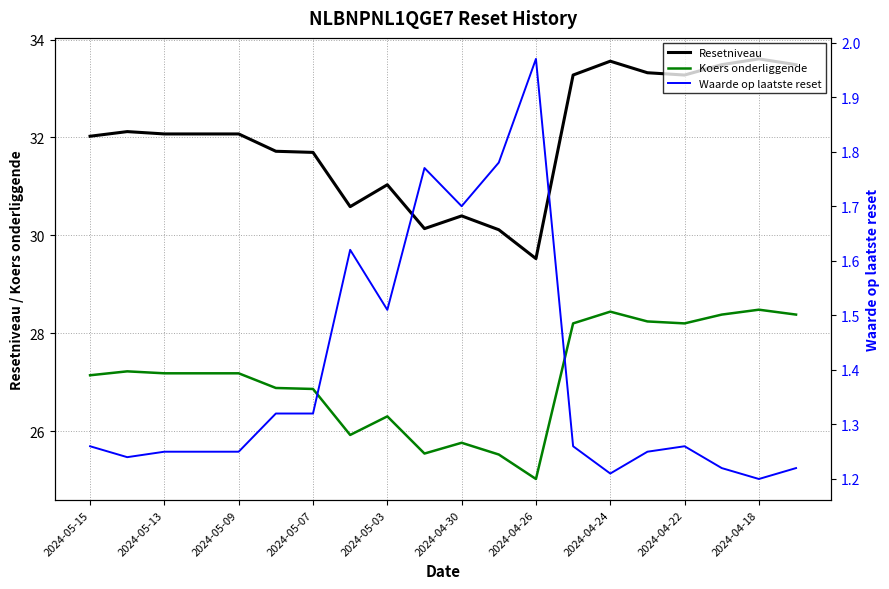

Count the number of data series in this chart.

3